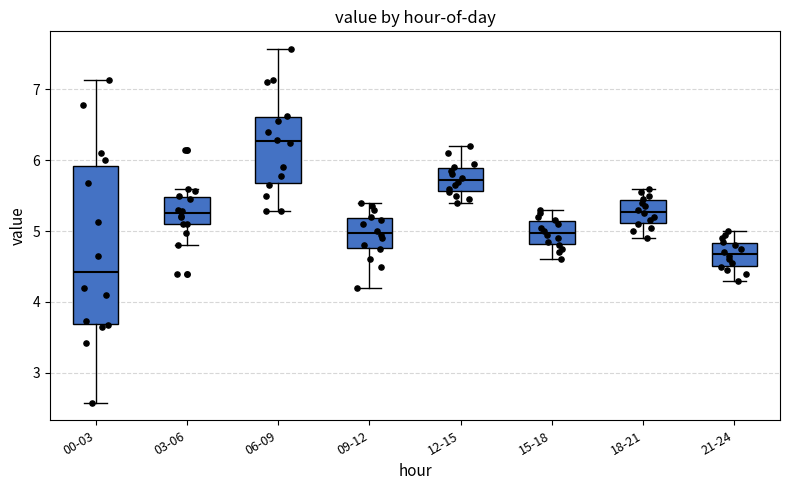

Where does the lower whisker of the box for 21-24 end on the y-axis? The values are not printed on the chart, so give them approximately, as read against the axis.

4.3